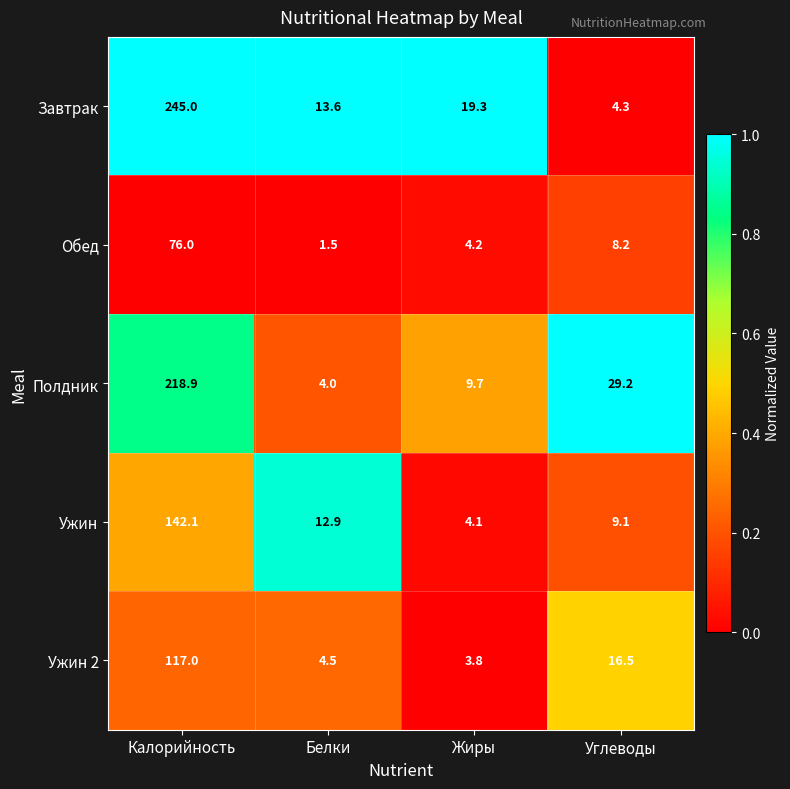

List the series in order of their peak value, highest first.

Завтрак, Полдник, Ужин, Ужин 2, Обед